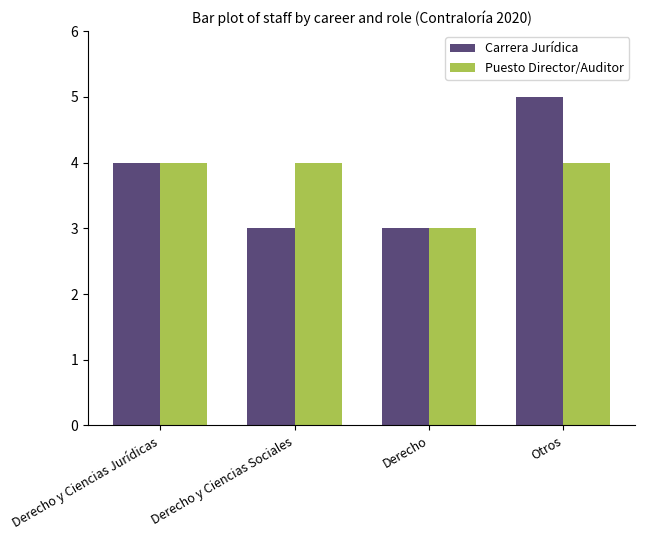

What value does the Puesto Director/Auditor series have at Derecho y Ciencias Sociales?

4